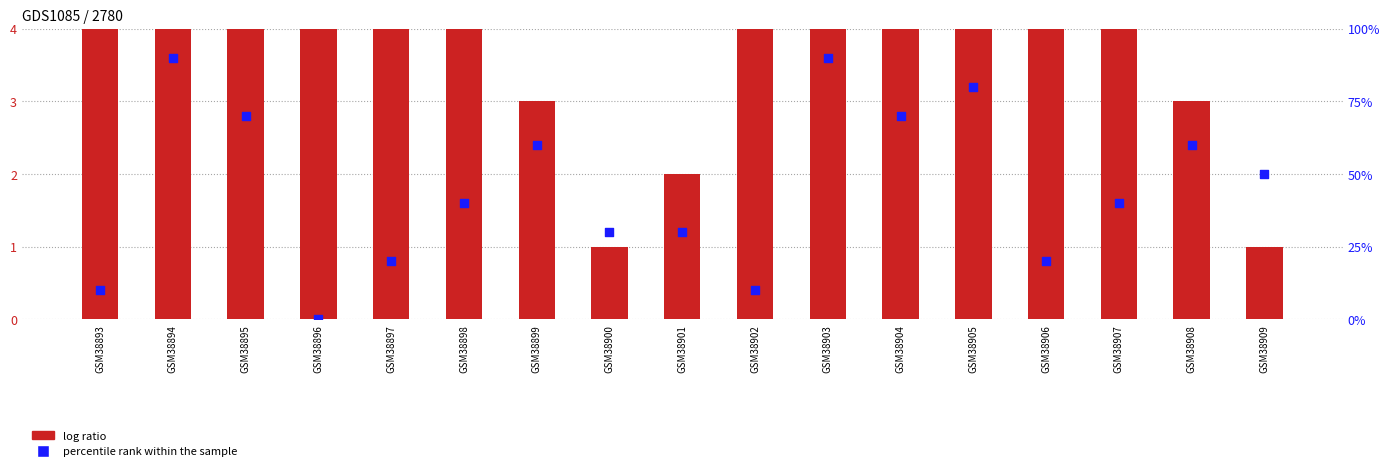

Which series has the widest spread of Y values?

percentile rank within the sample